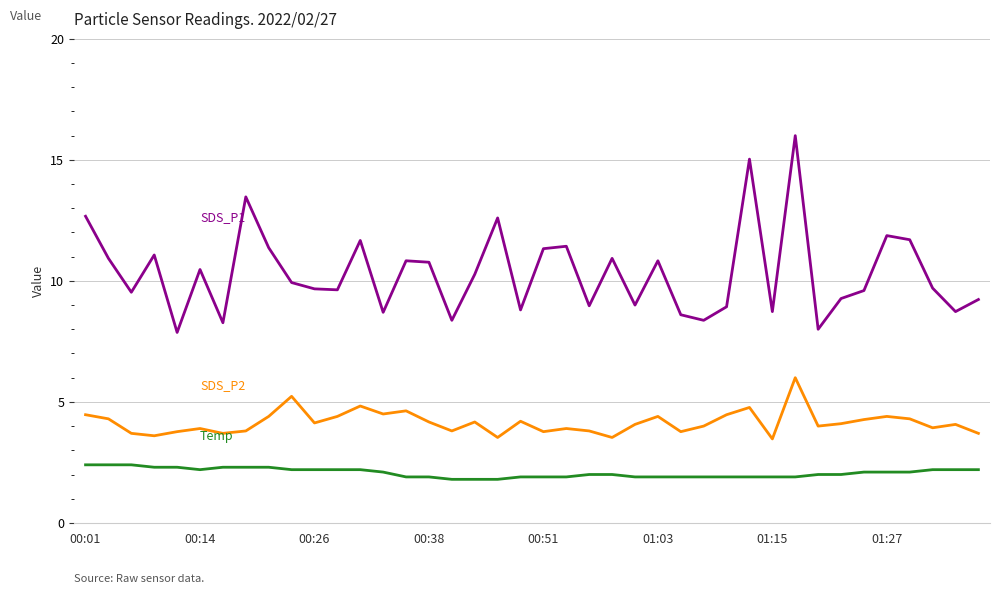

What is the smallest value displayed?

1.8